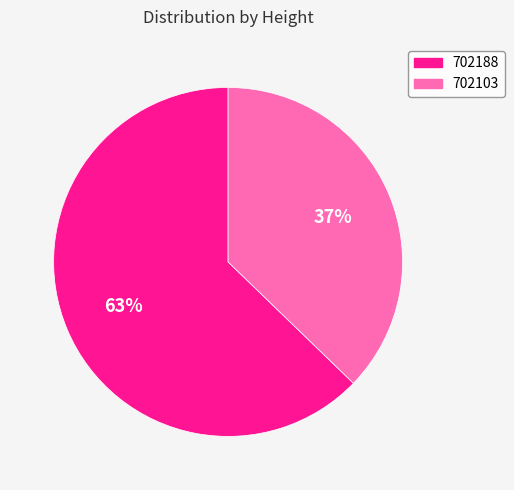

To the nearest percent, what is the difference between the largest and smallest slice percentages?

26%